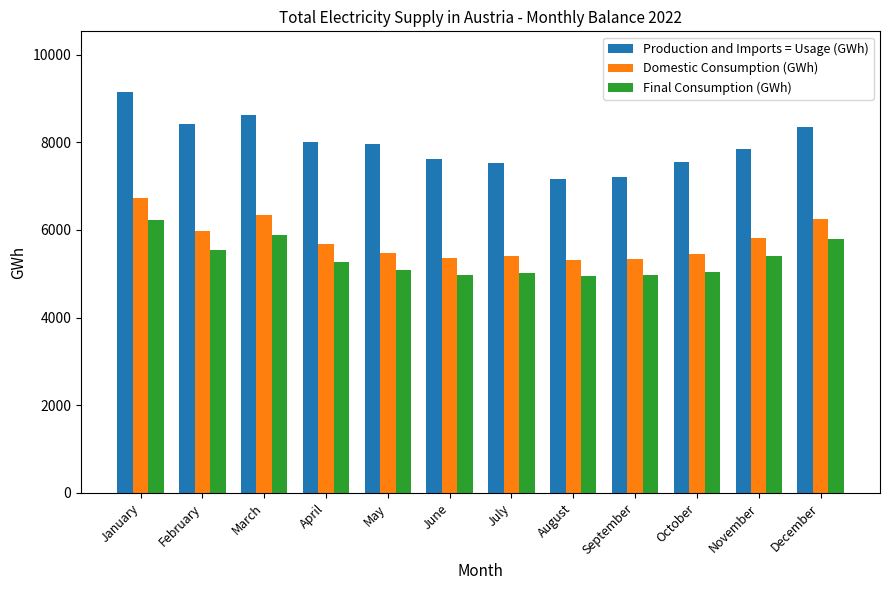

Which label corresponds to the largest value in the chart?

January